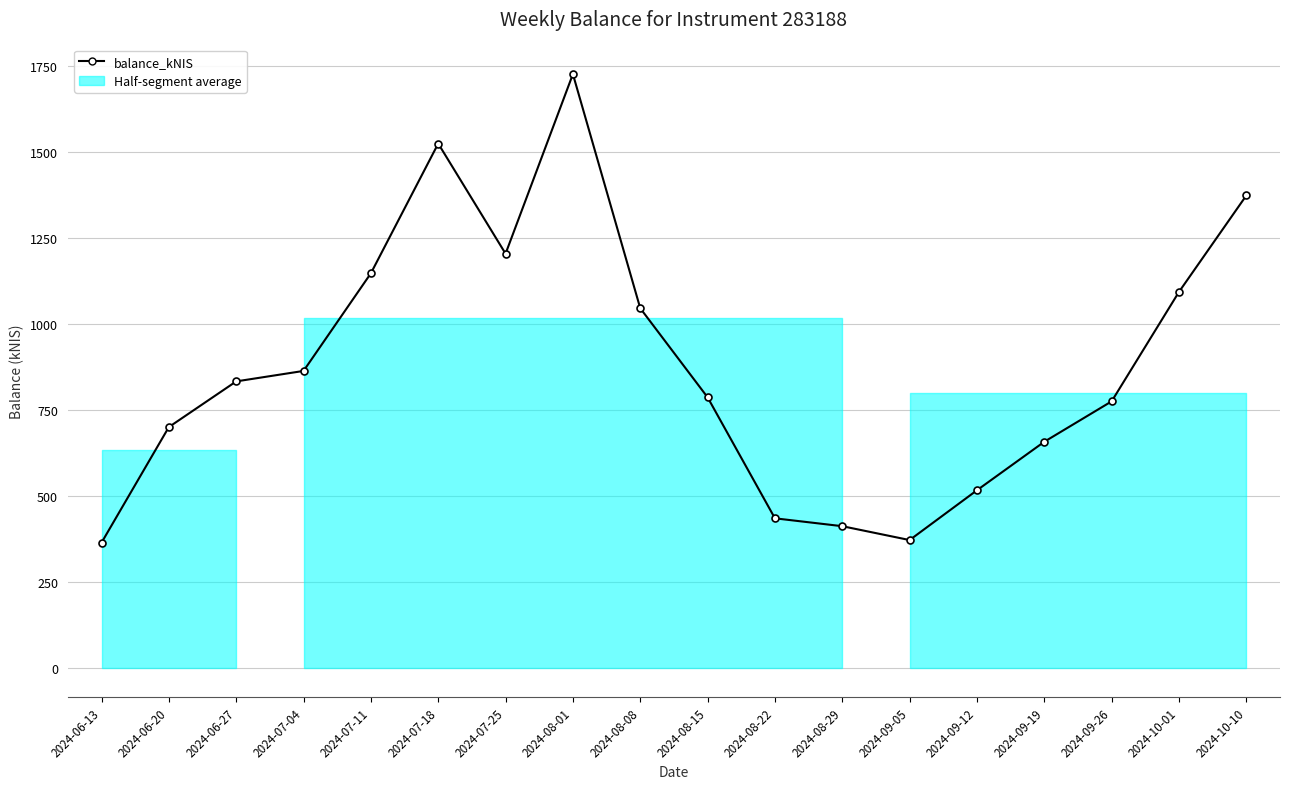

How many interior local valleys (lower than both neighbors) does the data have?

2